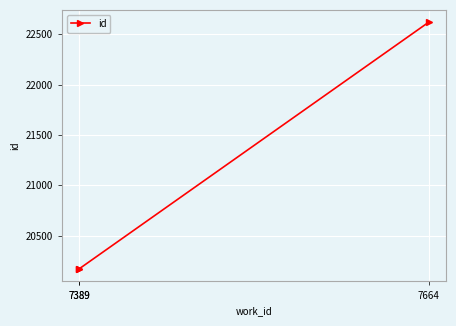

Is this an area chart (filled region under the line)?

No